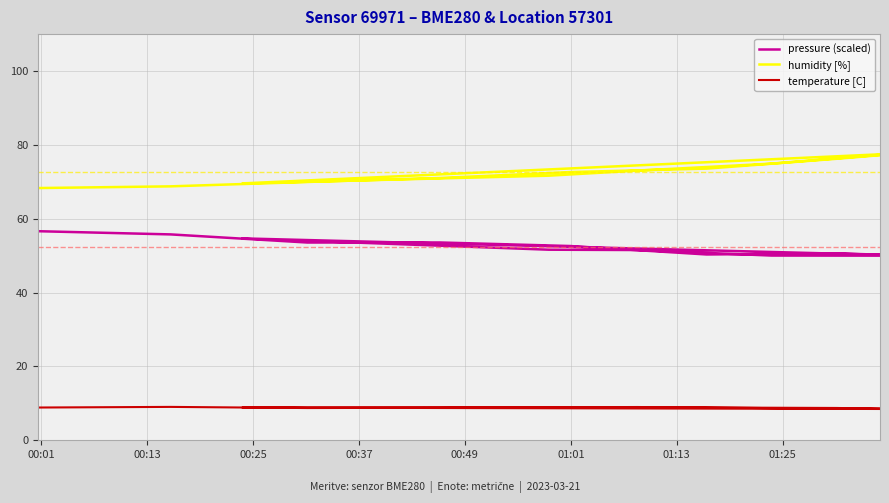

How many distinct data groups are displayed?

3